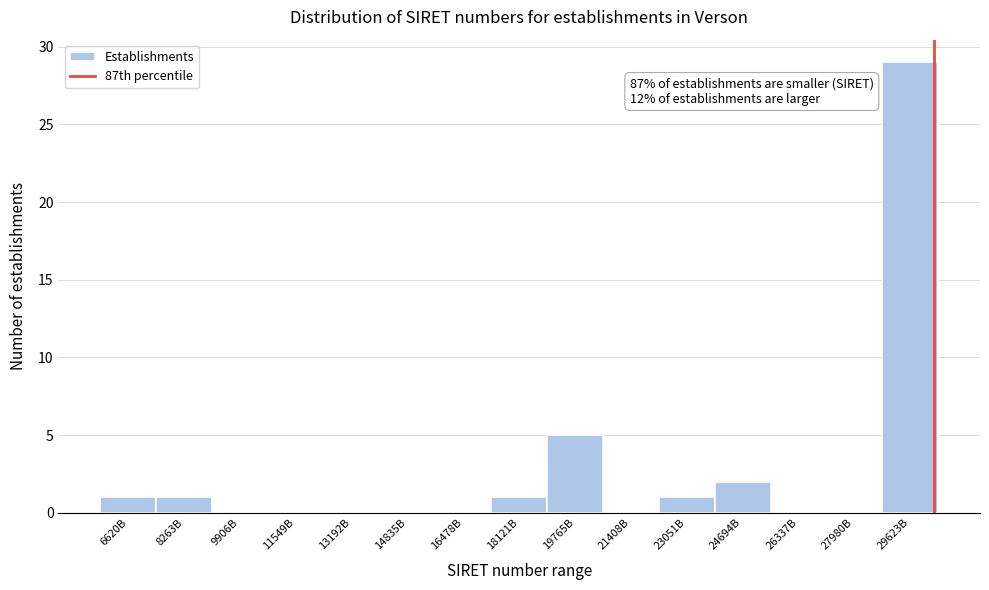

Reading left to right, transcribe all the data shown in this chart.

6620B=1	8263B=1	9906B=0	11549B=0	13192B=0	14835B=0	16478B=0	18121B=1	19765B=5	21408B=0	23051B=1	24694B=2	26337B=0	27980B=0	29623B=29